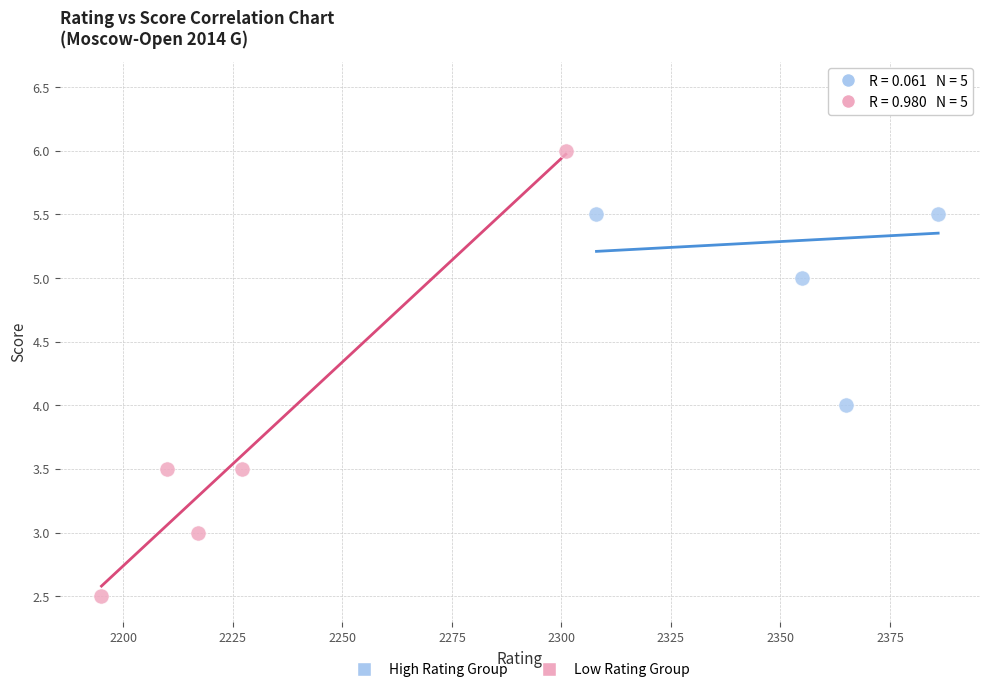

Which series has the largest Y range (max minus min)?

Low Rating Group